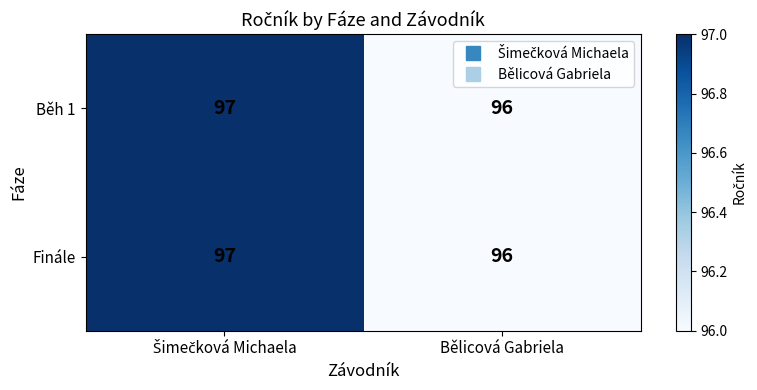

What is the approximate value of Finále at Bělicová Gabriela?

96